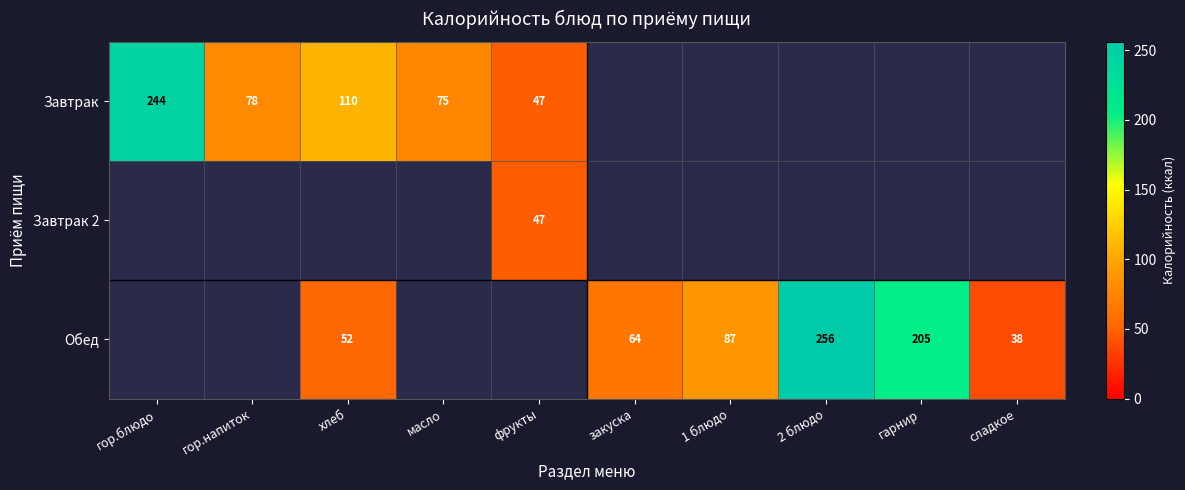

Count the number of categories in the chart.

10